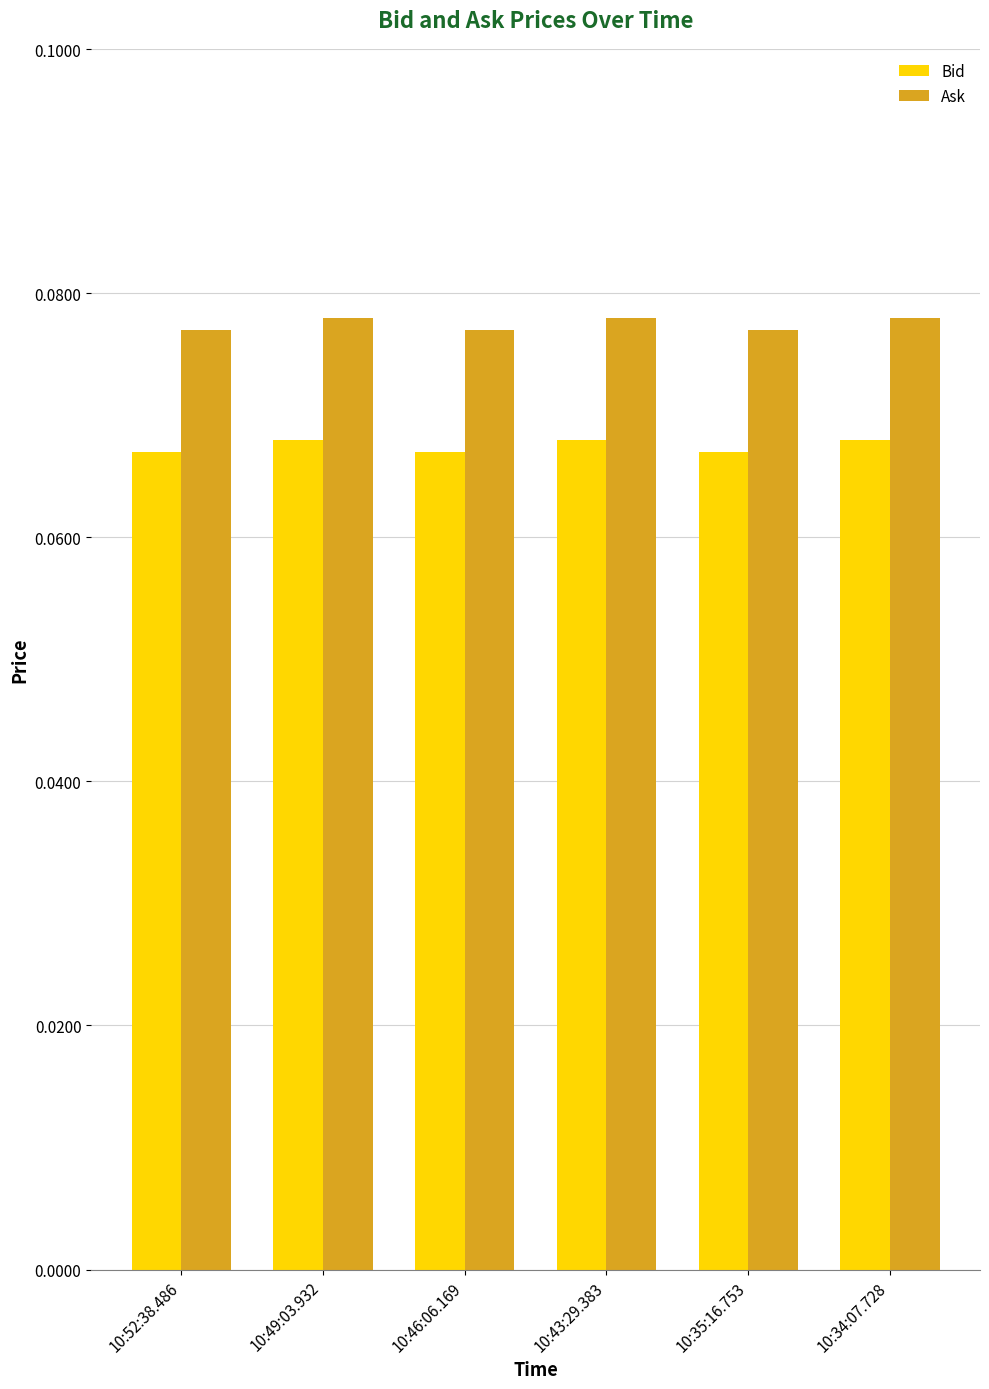

Count the Bid values in the range 0 to 1.

6